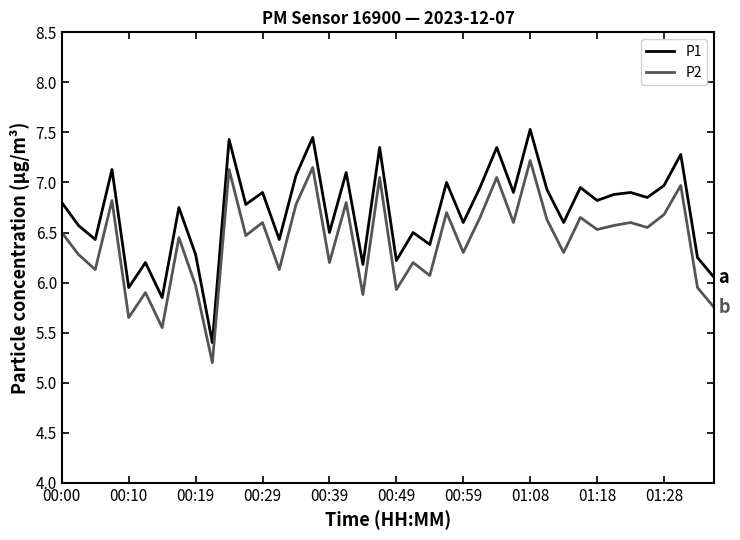

Rank the series by their maximum value, from highest to lowest.

P1, P2